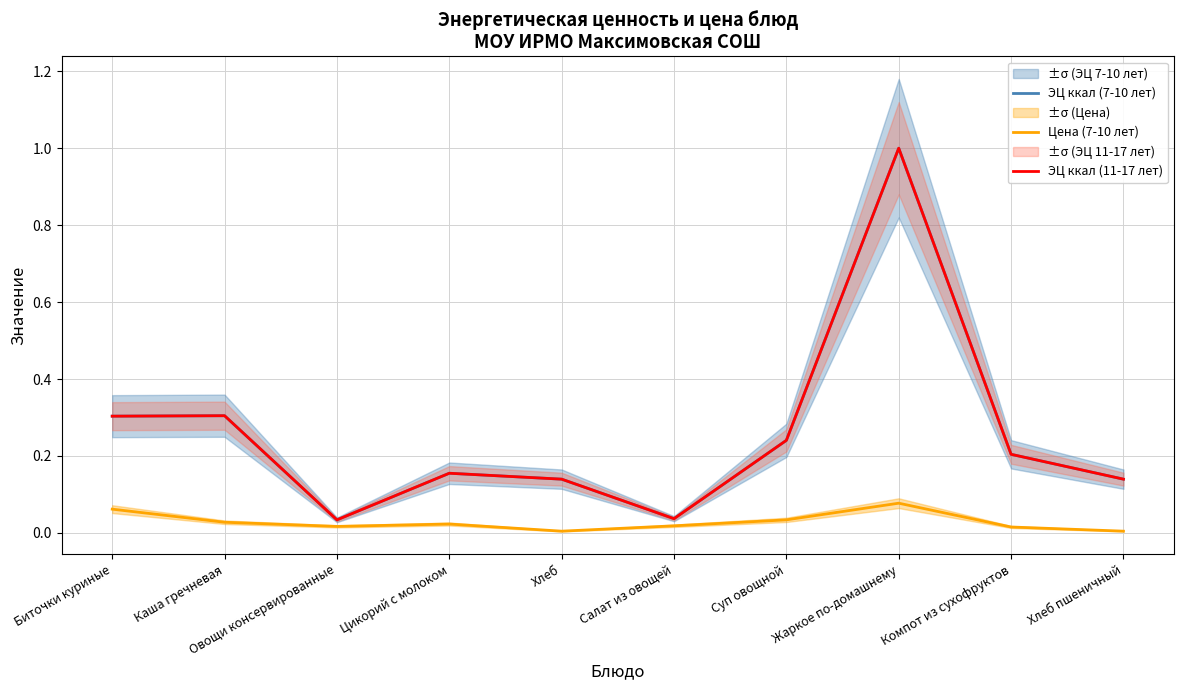

What is the sum of the Цена (7-10 лет) values at Салат из овощей and Жаркое по-домашнему?

0.1